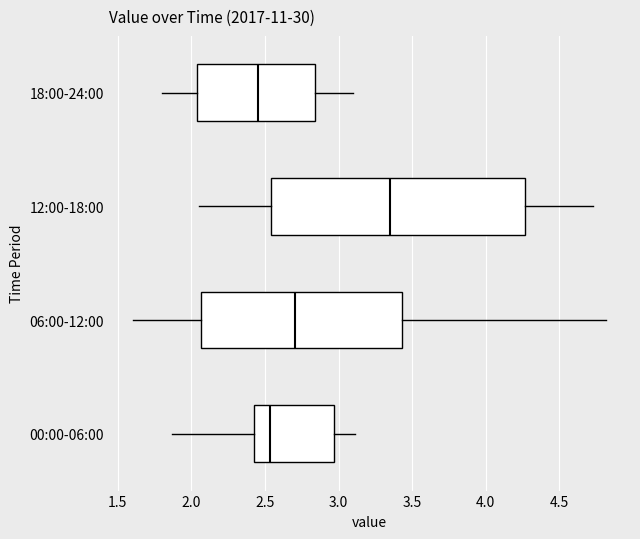

Where is the left edge of the box for 06:00-12:00 on the x-axis? The values are not printed on the chart, so give them approximately, as read against the axis.

2.05